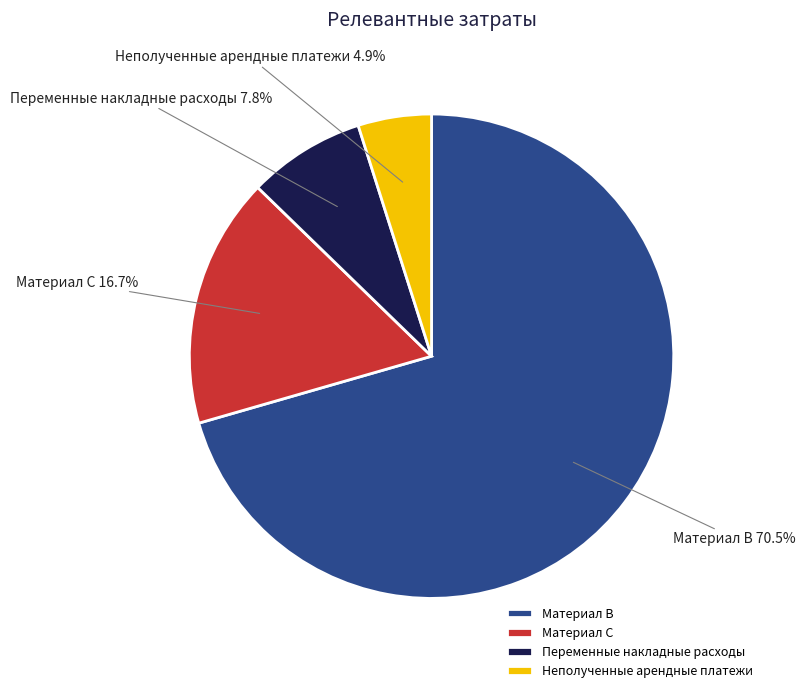

The Материал В slice represents 58% of the pie. True or false?

False